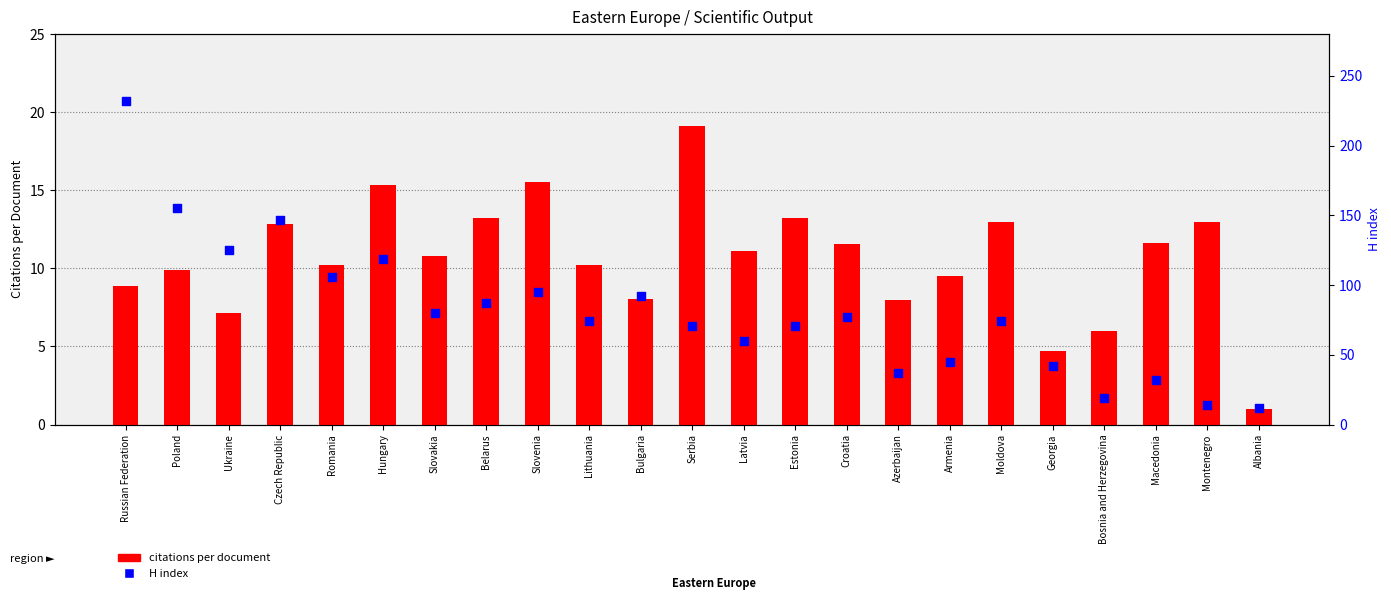

Which series has the largest Y range (max minus min)?

H index